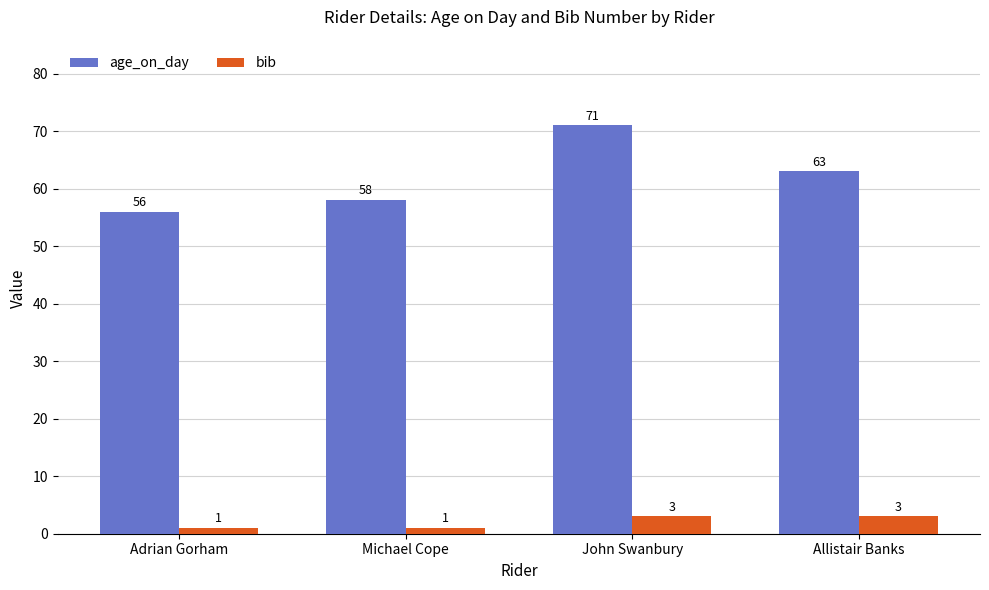

What is the smallest value displayed?

1